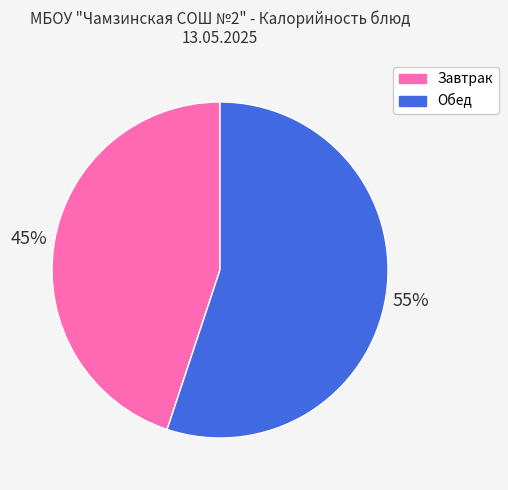

To the nearest percent, what is the average slice percentage?

50%